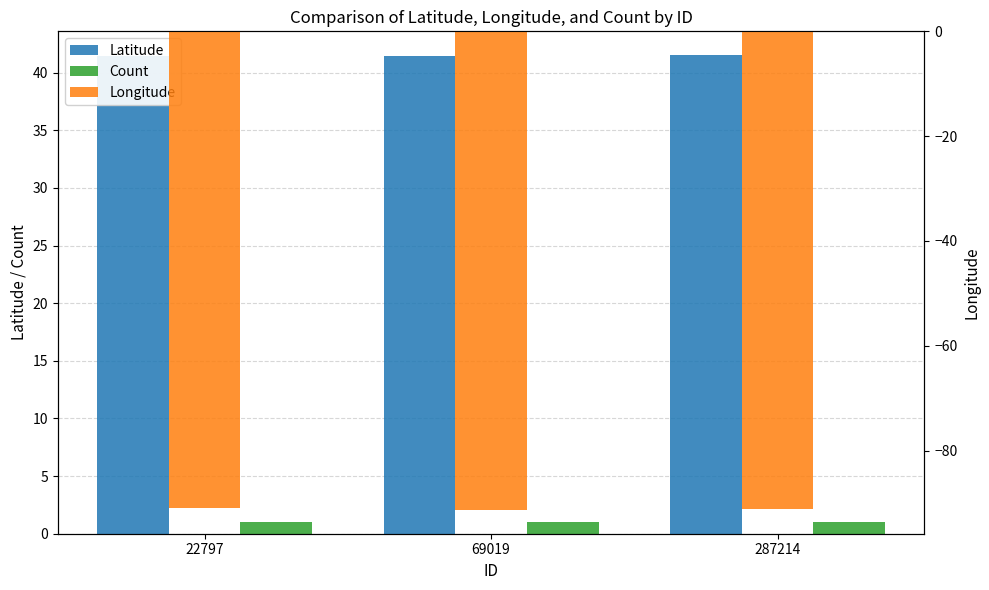

Rank the categories by Latitude value from lowest to highest.

69019, 22797, 287214